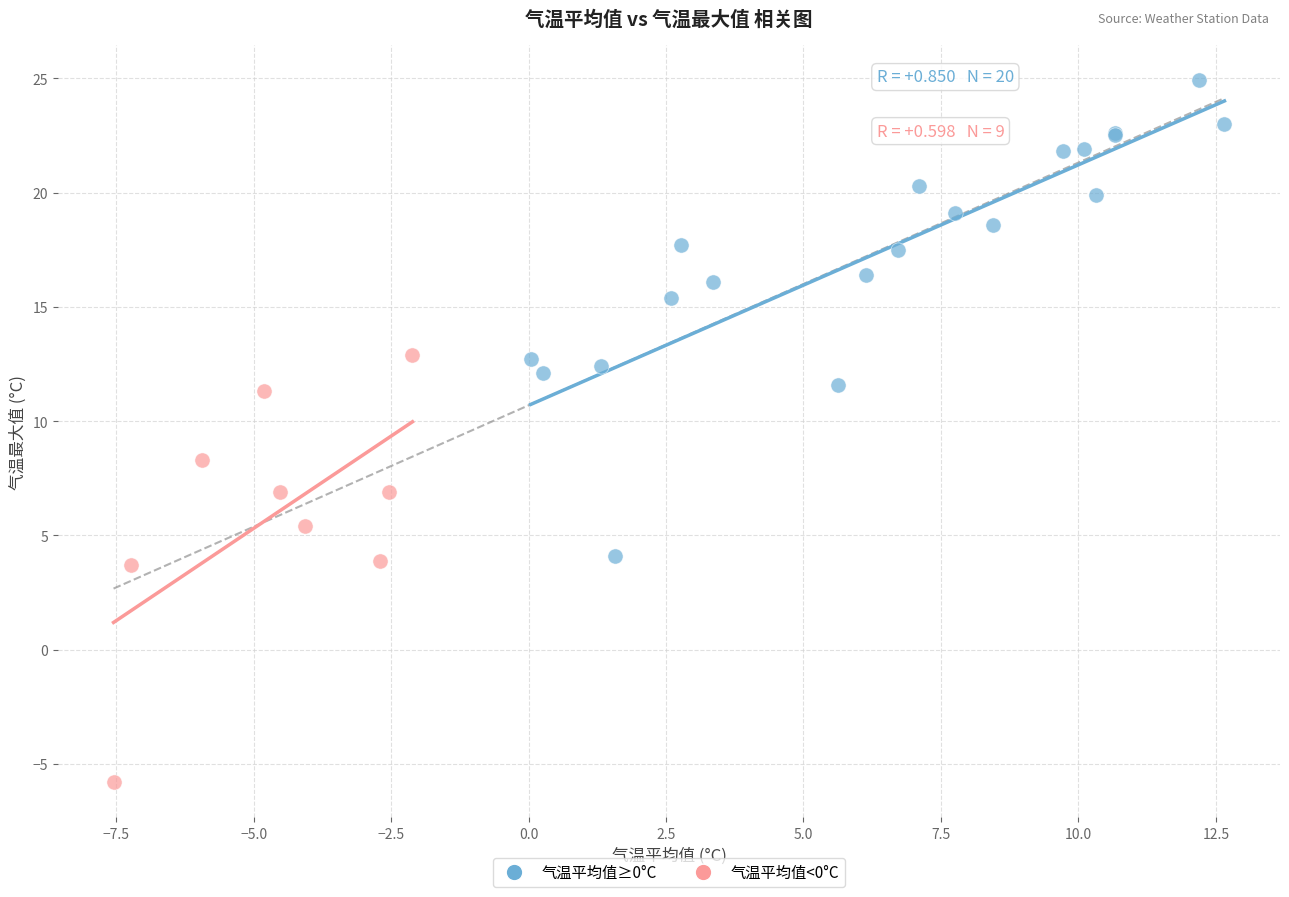

Which series contains the highest Y value?

气温平均值≥0°C